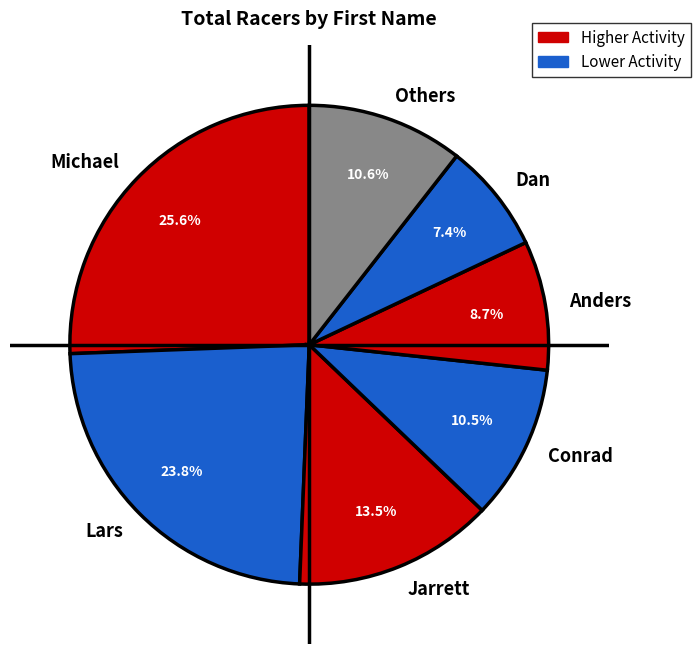

How many segments does this pie chart have?

7